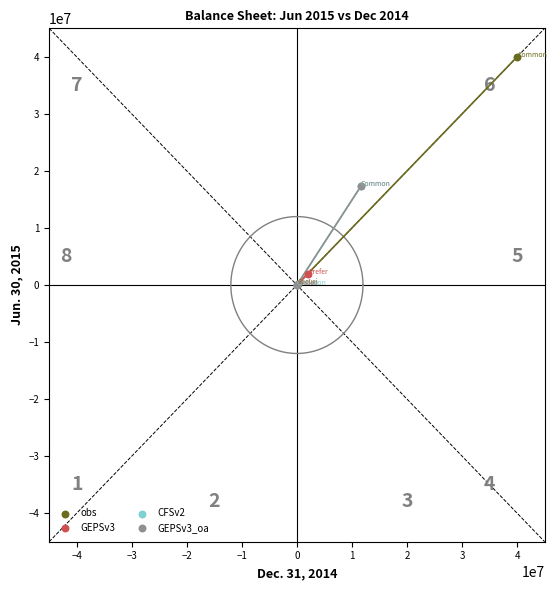

Which series contains the highest Y value?

obs